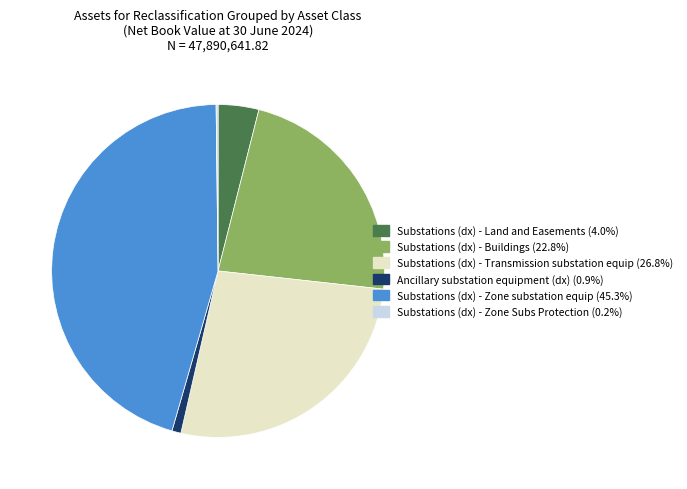

True or false: Substations (dx) - Zone substation equip accounts for 35% of the total.

False